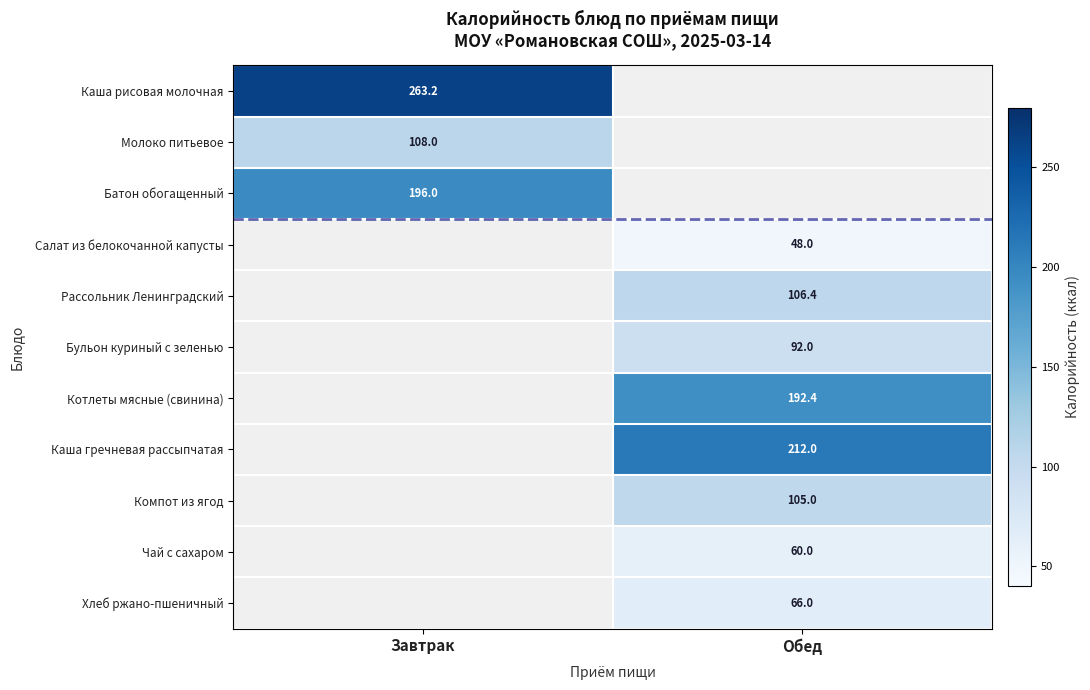

Is the value of Рассольник Ленинградский at Обед greater than the value of Каша рисовая молочная at Завтрак?

No